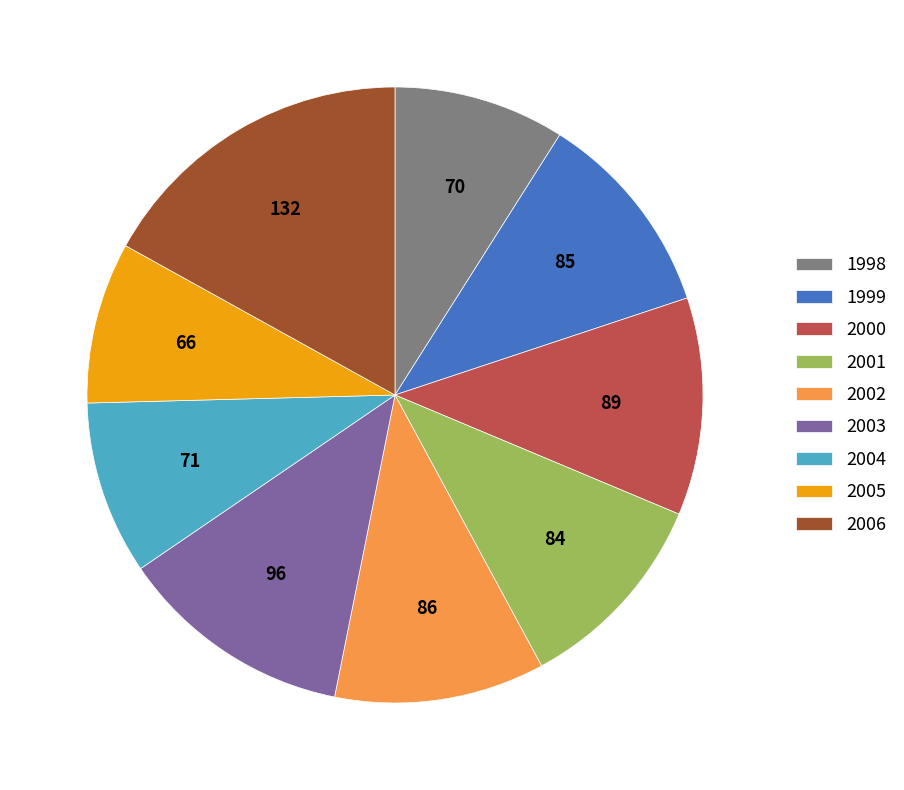

Between 2004 and 2002, which is larger?

2002